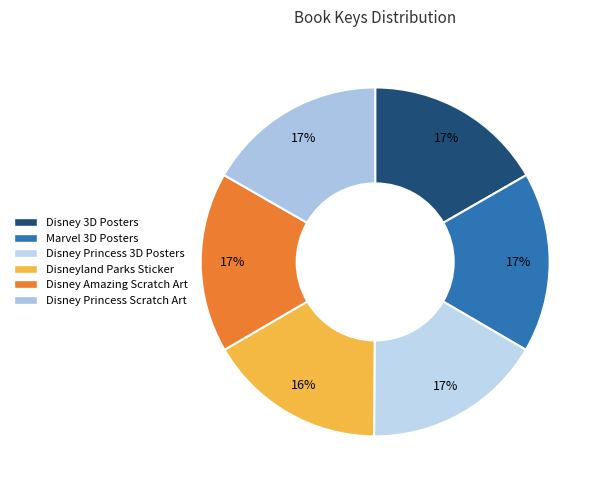

How many segments does this pie chart have?

6